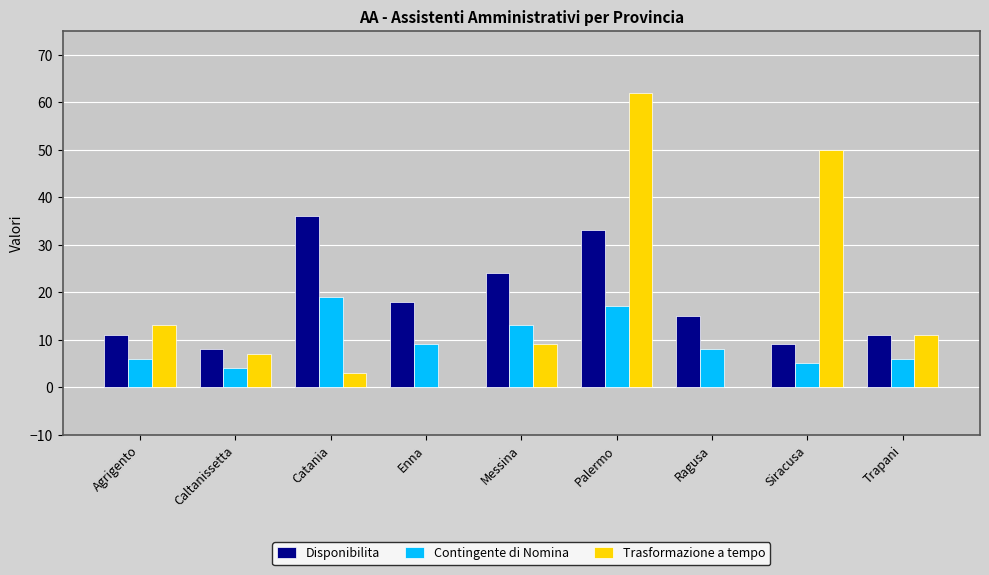

What is the spread (max minus min) of values at Caltanissetta?

4